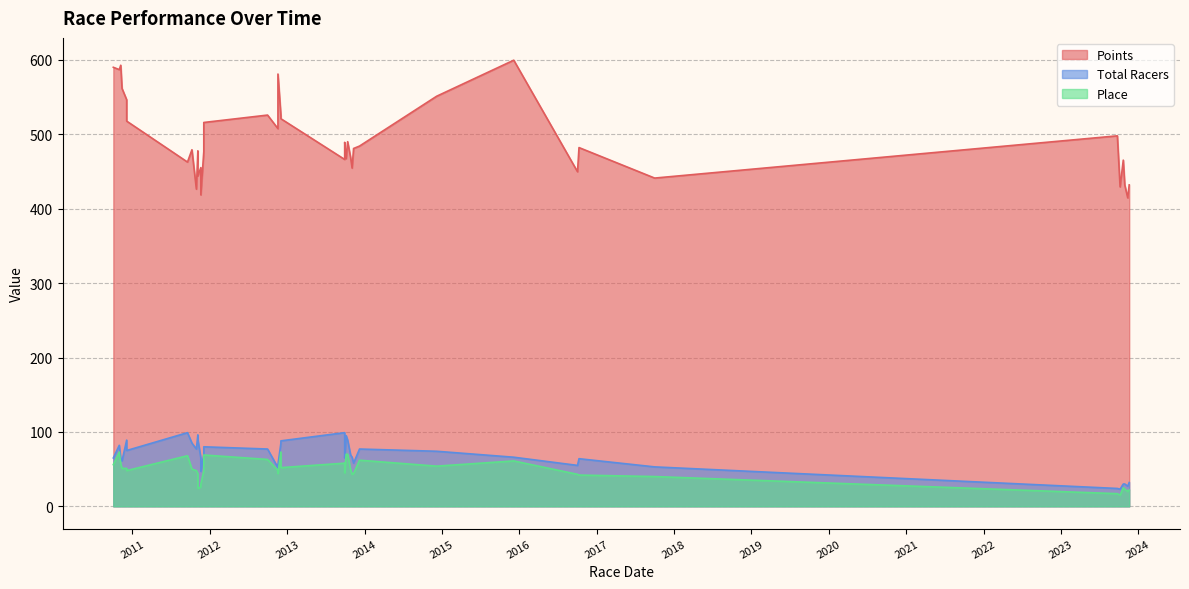

True or false: Place has more than 2 interior local peaks.

True